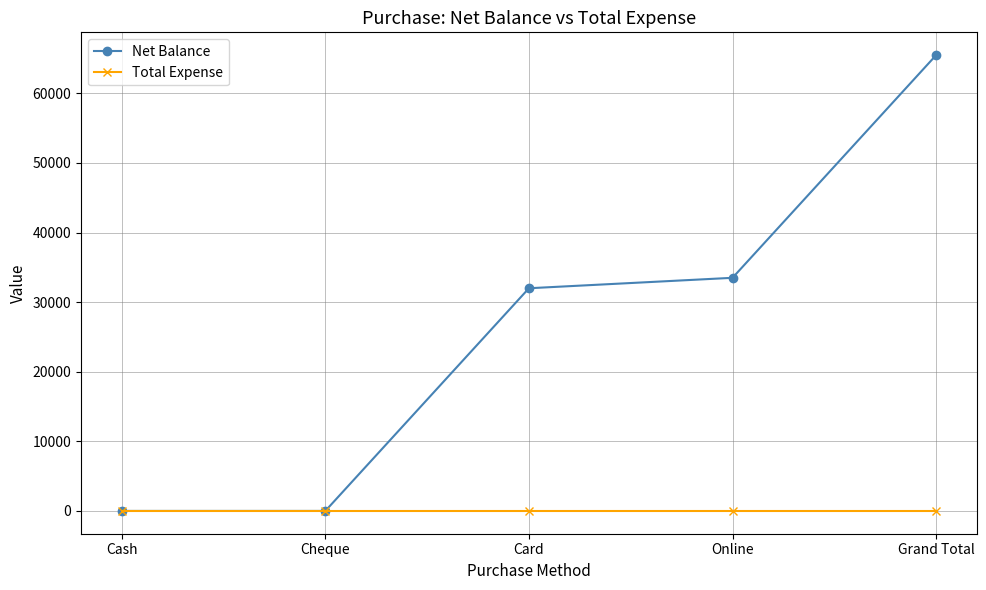

What is the difference between the Net Balance values at Grand Total and Cash?

65500